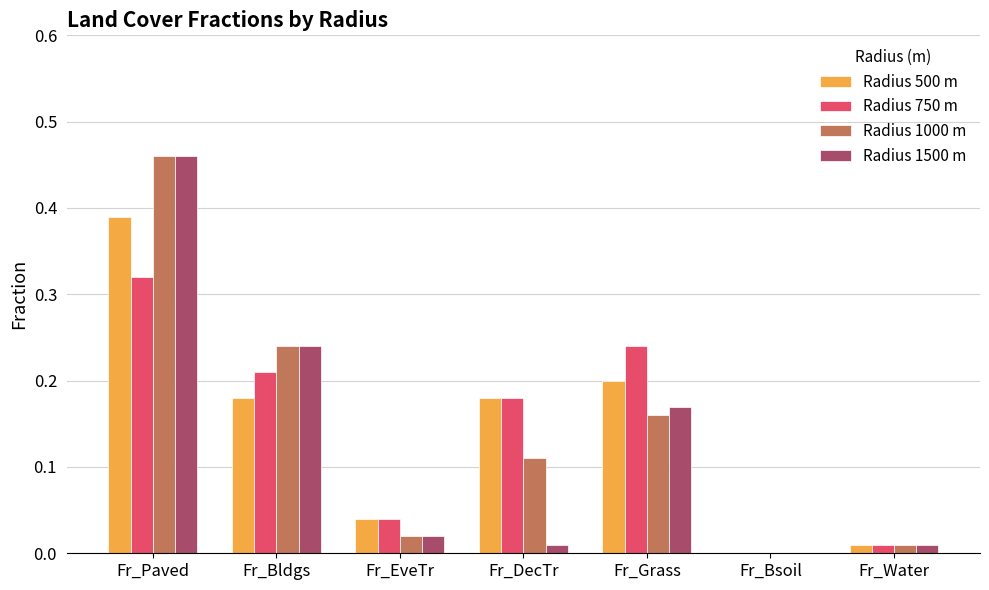

Is it true that Radius 750 m equals 0.1 at Fr_Bsoil?

False